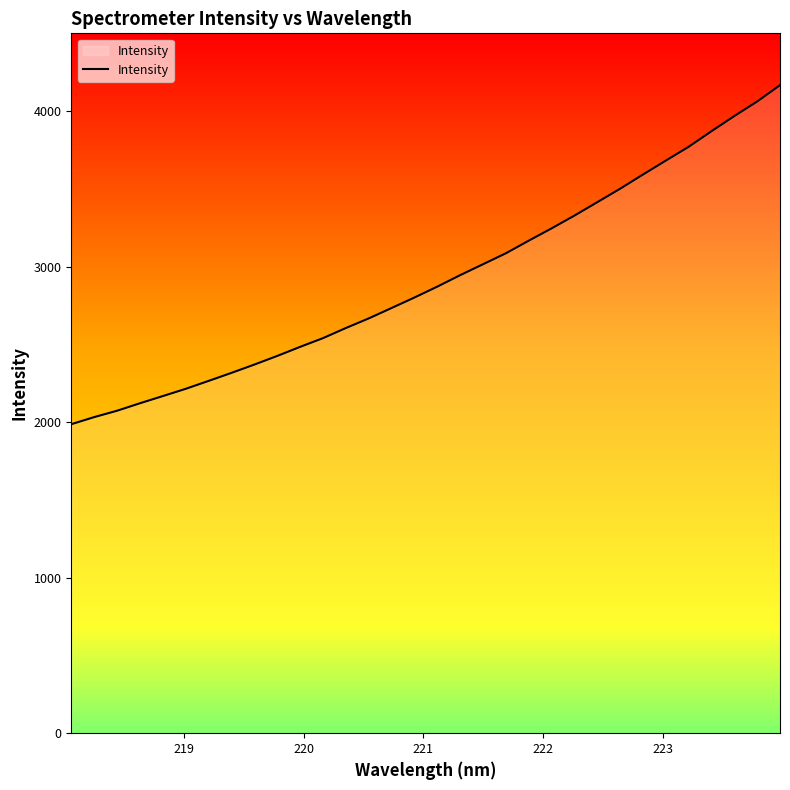

What is the minimum value shown in the chart?

1986.9